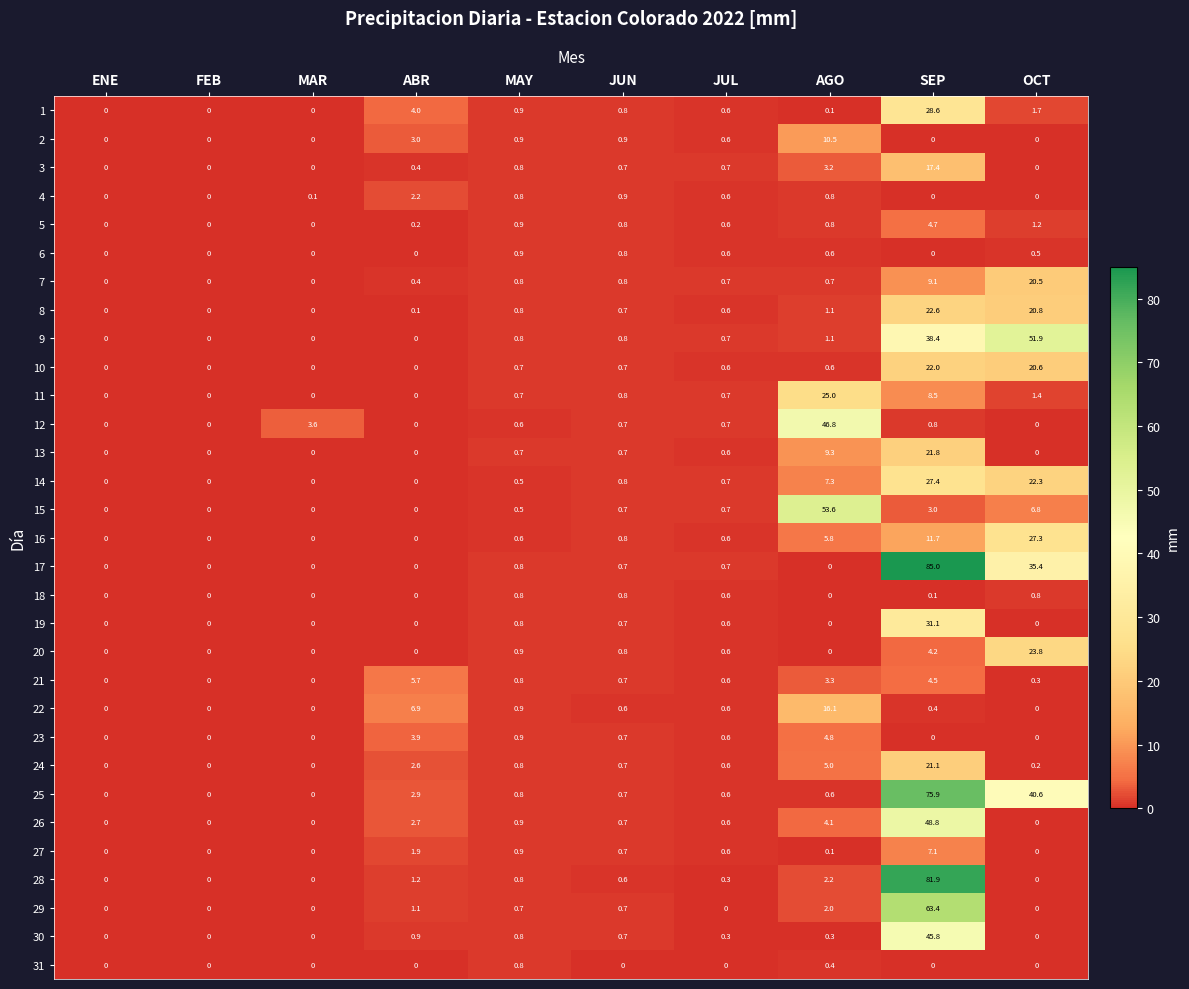

What value does the 22 series have at JUN?

0.6